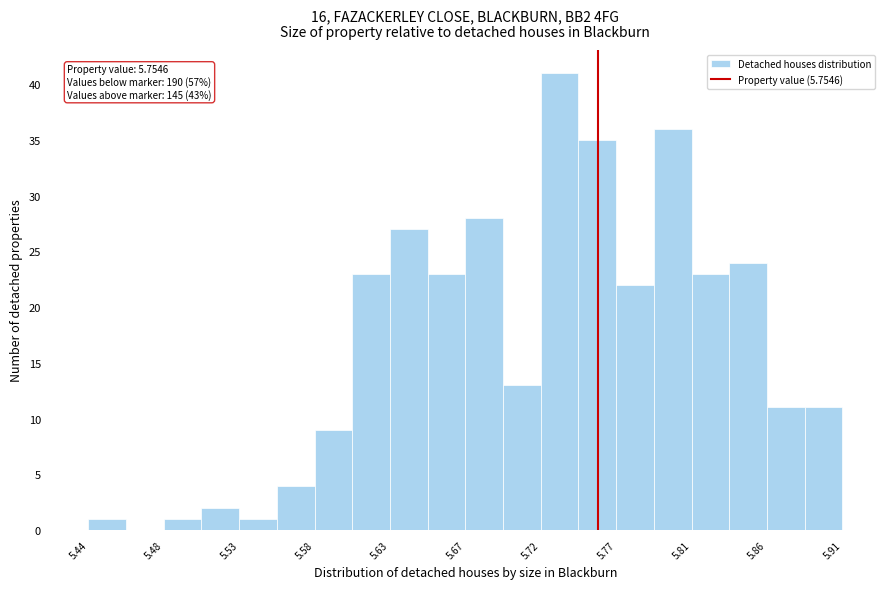

Which range on the x-axis has the tallest bar?

5.720 to 5.740